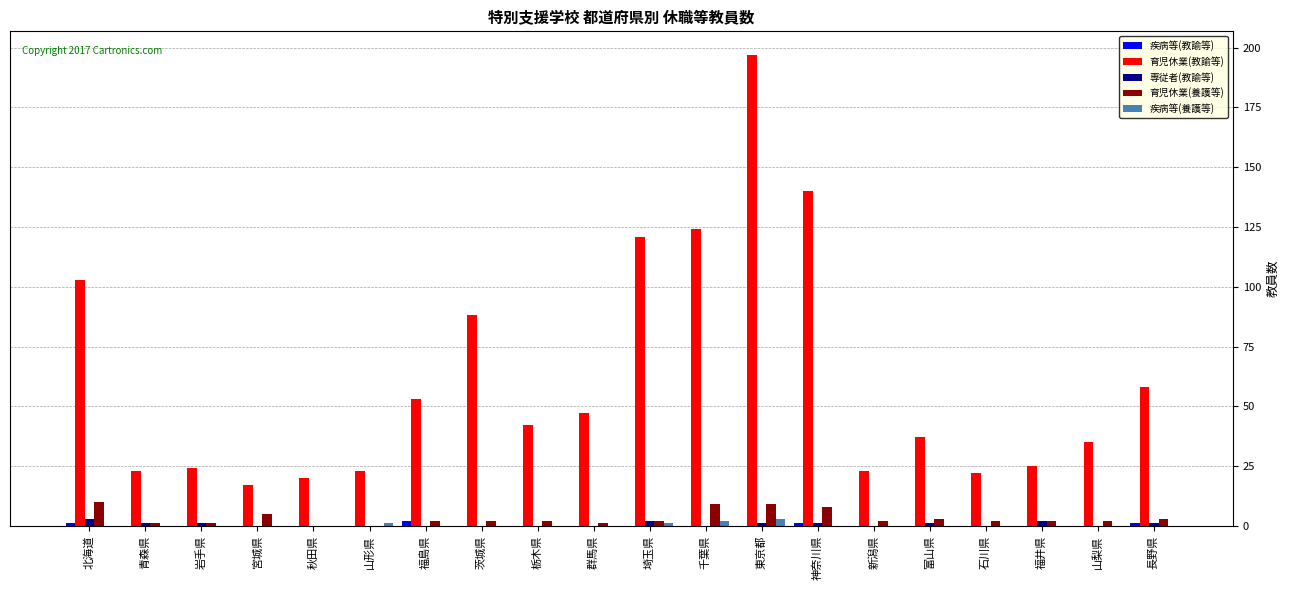

What is the greatest value displayed?

197